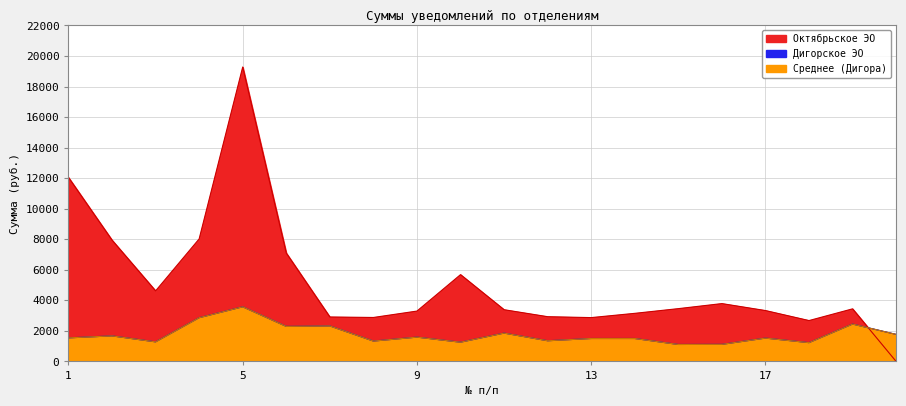

Which series has the largest total across all categories?

Октябрьское ЭО